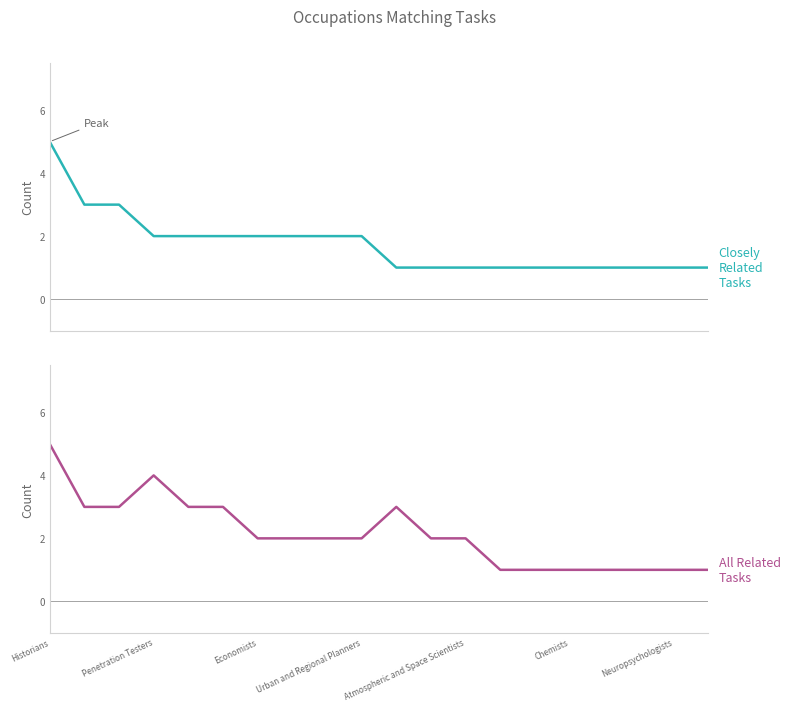

Which category has the highest value in the Closely Related Tasks series?

Historians